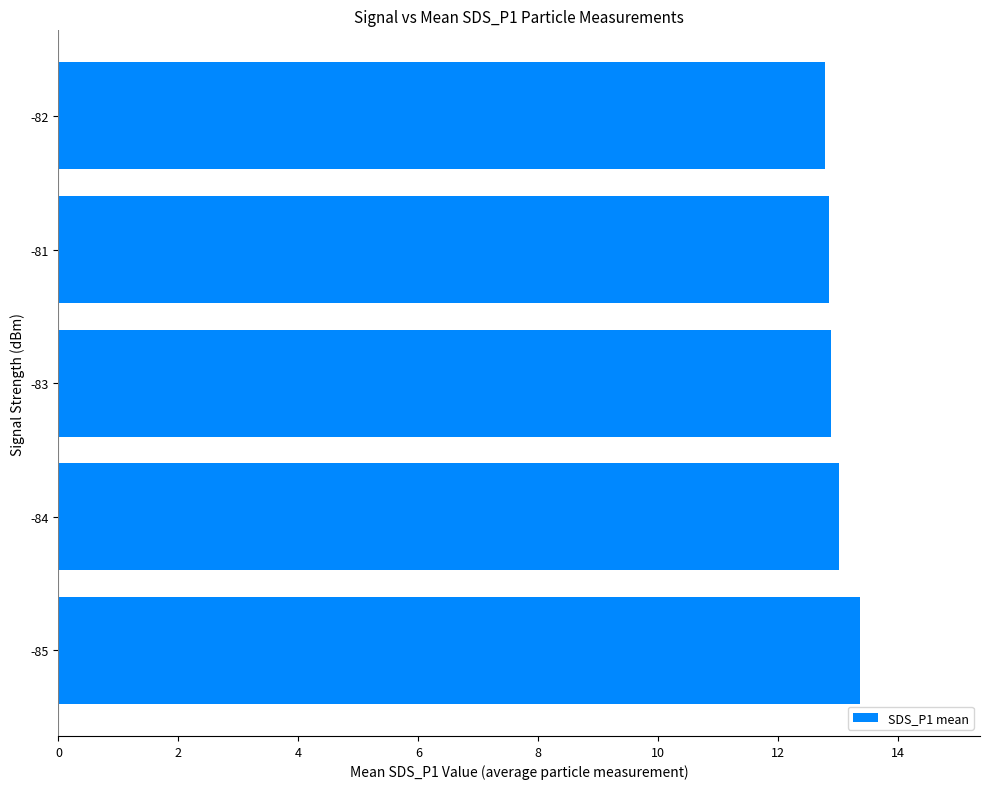

True or false: the data shows 12.8 at -82.

True